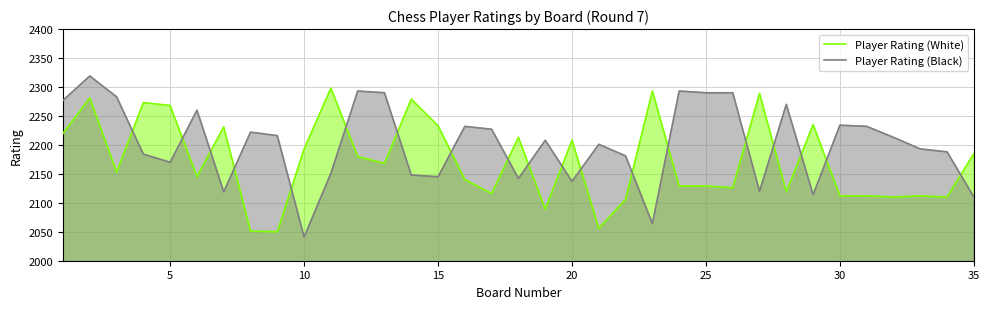

The Player Rating (Black) series shows 629 at 5. True or false?

False